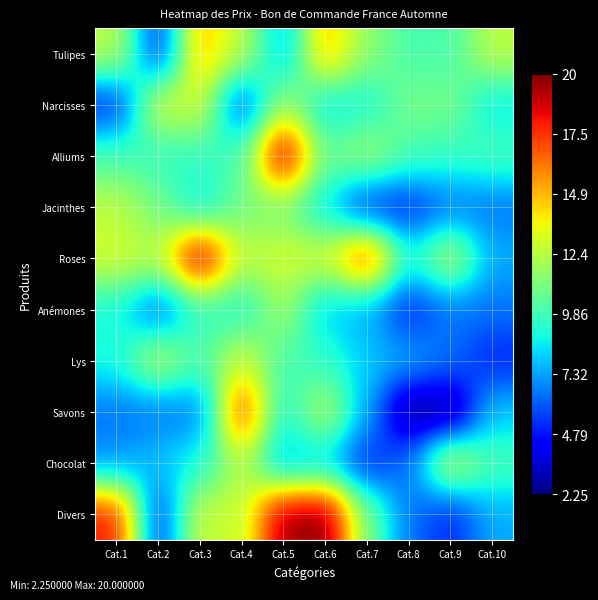

Which series has the largest total across all categories?

Roses